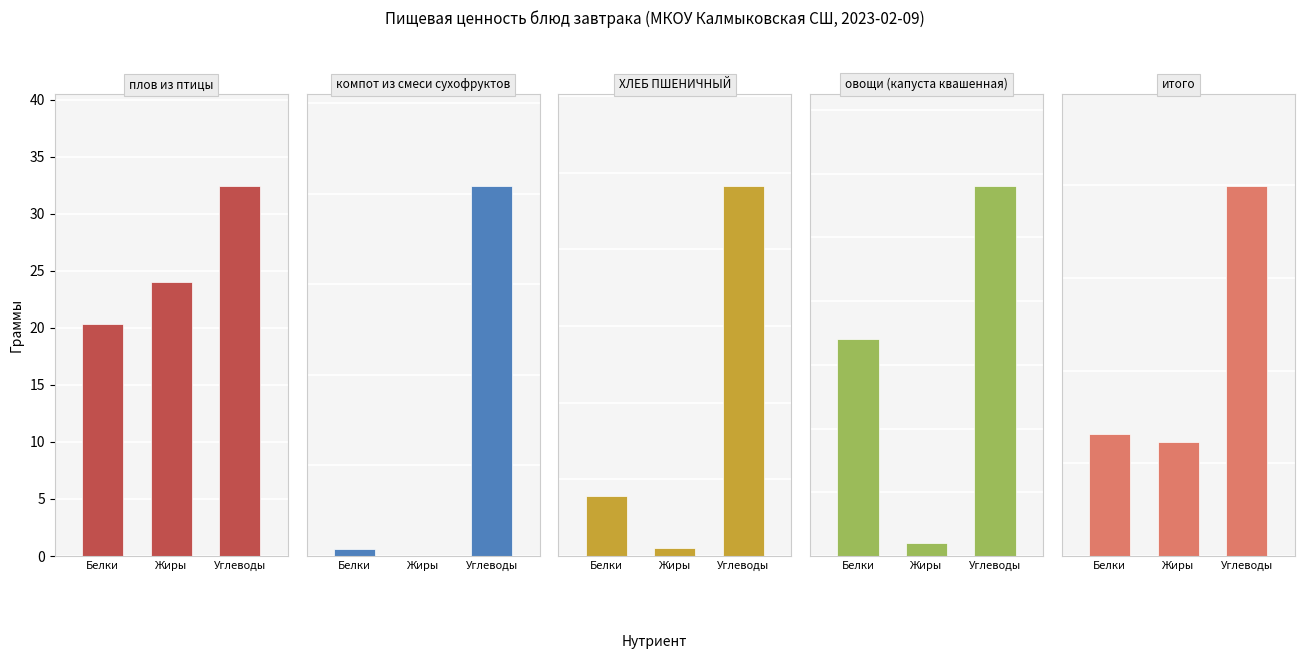

Are the bars grouped side by side (vs. stacked)?

Yes